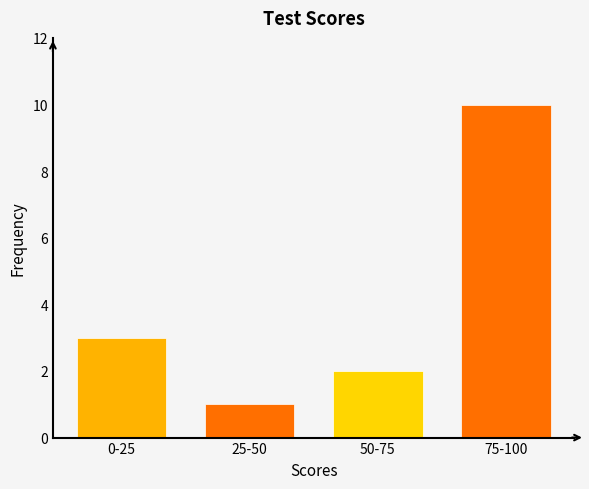

Reading left to right, what are all the values shown in this chart?

0-25=3	25-50=1	50-75=2	75-100=10